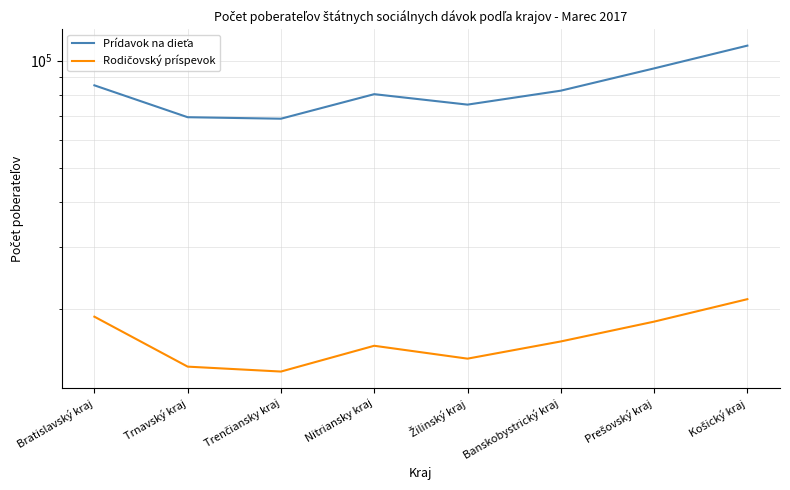

True or false: Prídavok na dieťa has more than 1 points higher than both neighbors.

False